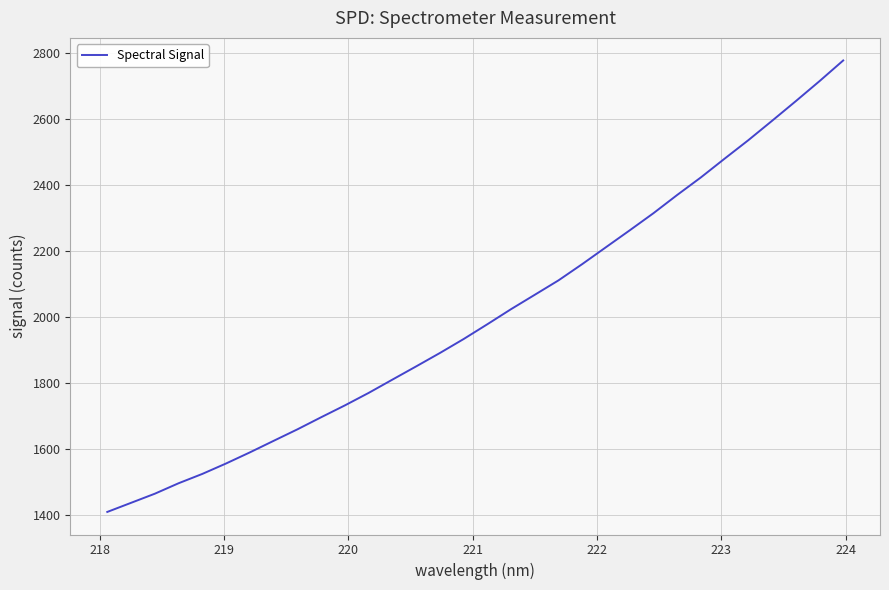

What is the difference between the maximum and minimum values?

1366.9